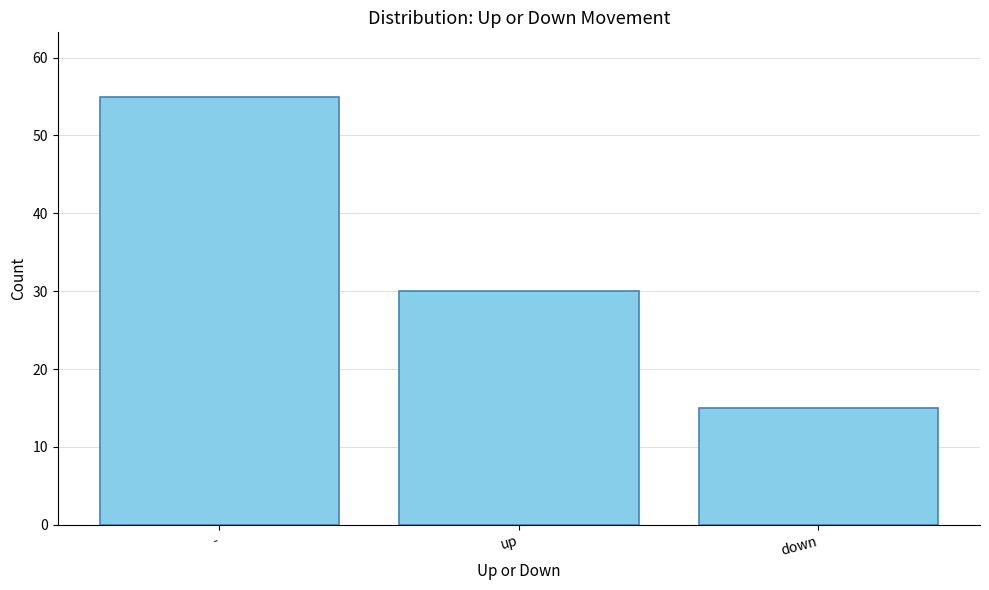

At which label is the value closest to 35?

up